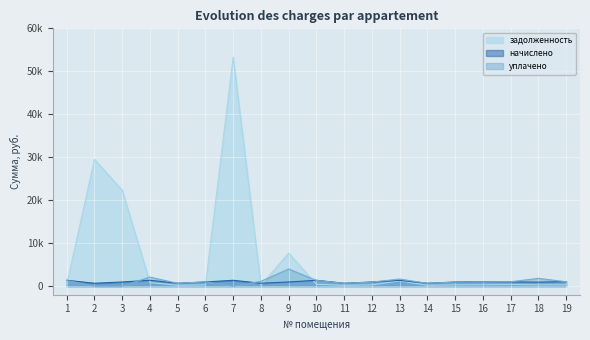

True or false: начислено has more than 0 interior local peaks.

True